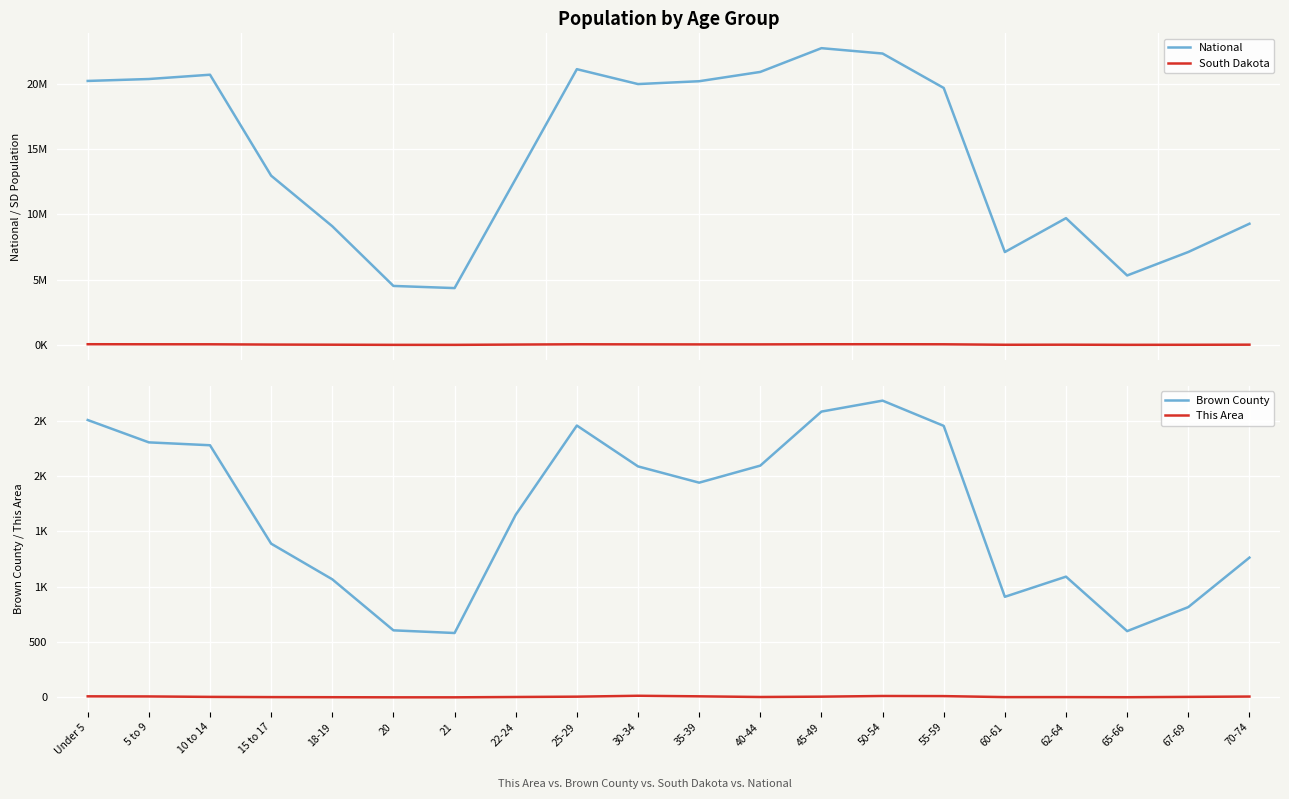

True or false: National and This Area intersect in this chart.

False